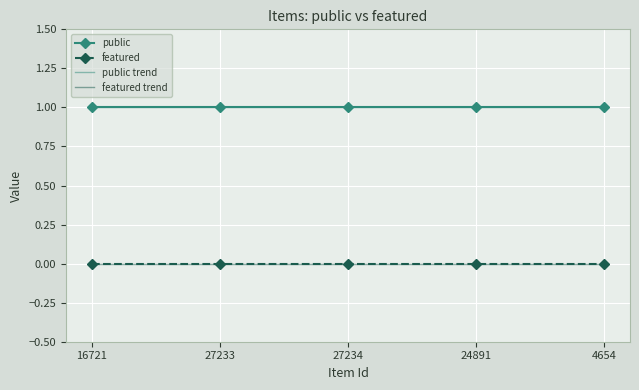

Reading right to left, extract all data points from this chart.

public: 1.0	1.0	1.0	1.0	1.0
featured: 0.0	0.0	0.0	0.0	0.0
public trend: 1.0	1.0	1.0	1.0	1.0
featured trend: 0.0	0.0	0.0	0.0	0.0